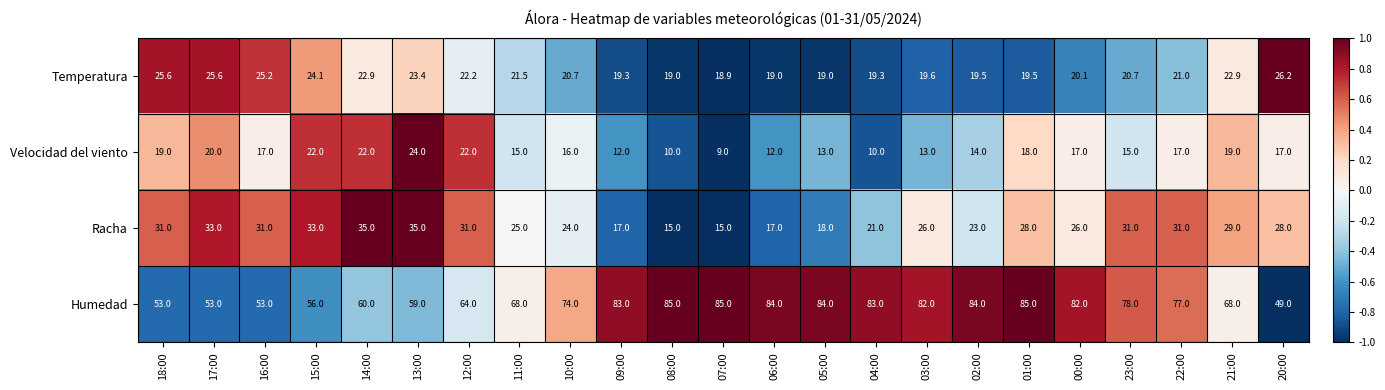

What is the total value across all series at 02:00?

140.5